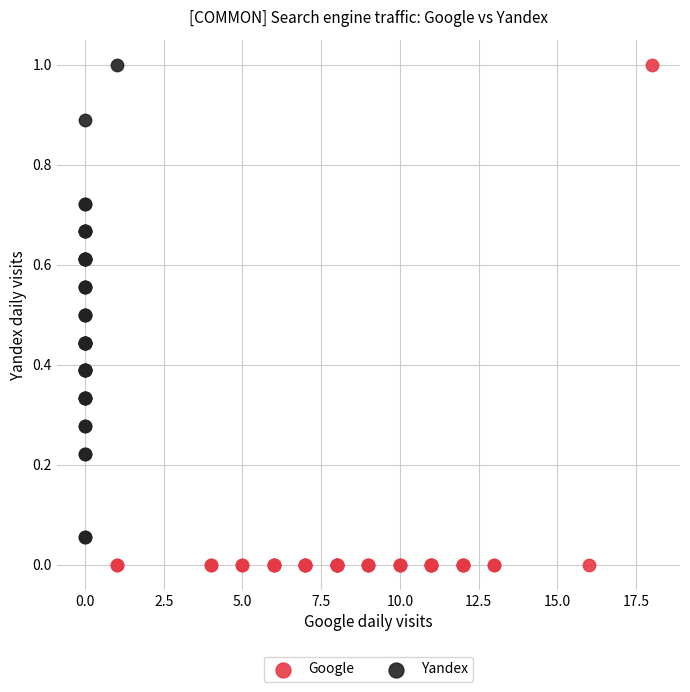

Which series has the widest spread of Y values?

Google